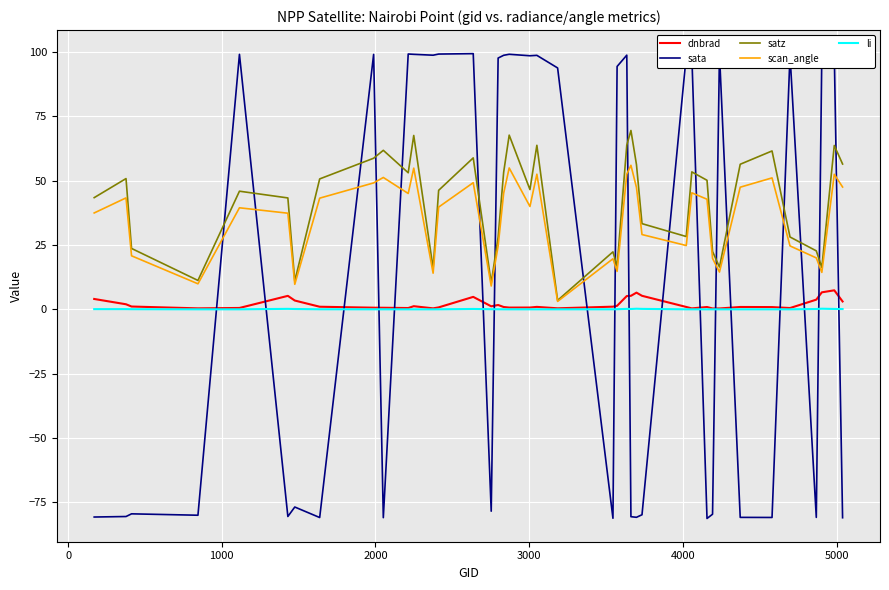

What is the sum of all li values?

2.0